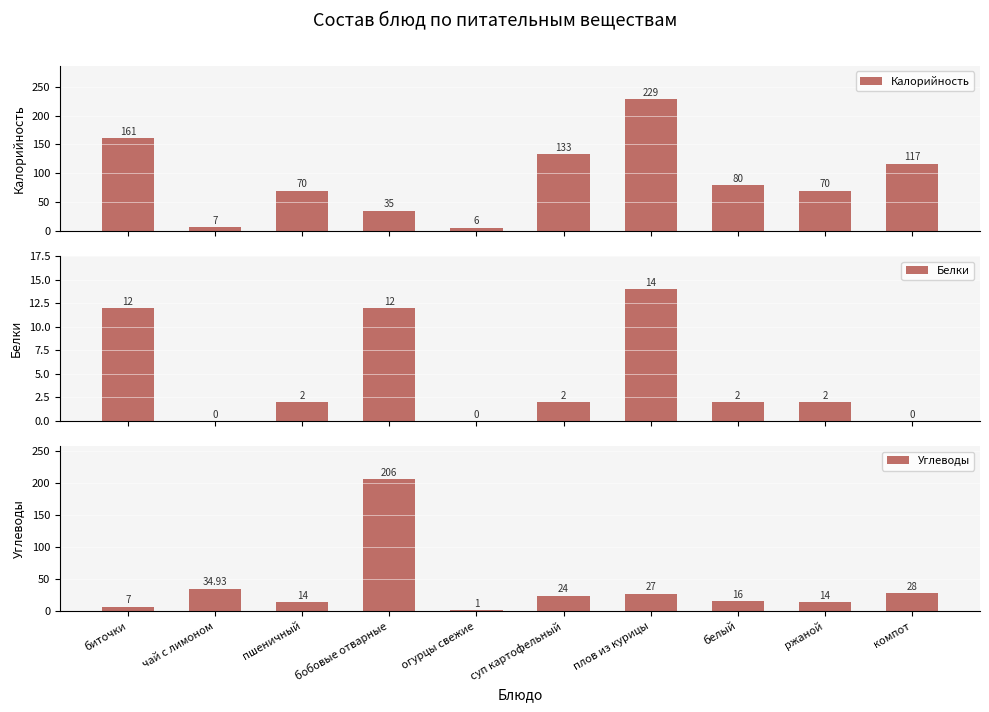

At which label does Белки first exceed 2?

биточки